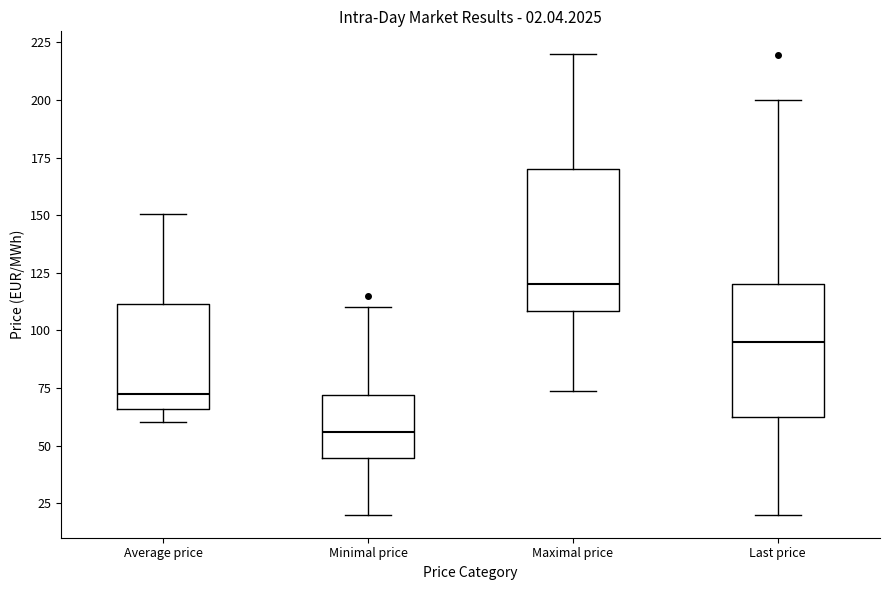

Which box has the lowest median line?

Minimal price